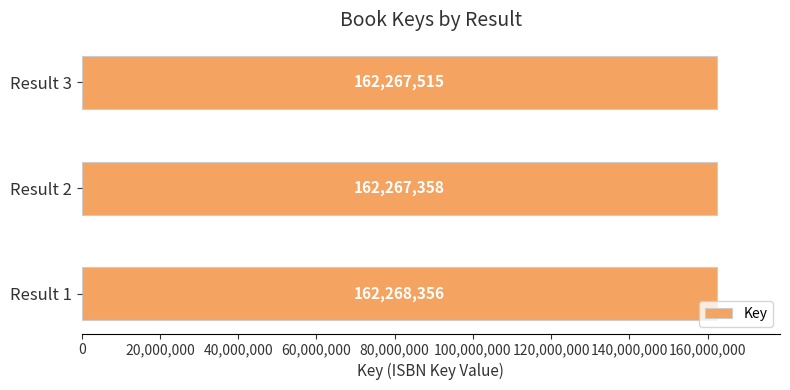

Is it true that the value at Result 3 is 162267515?

True